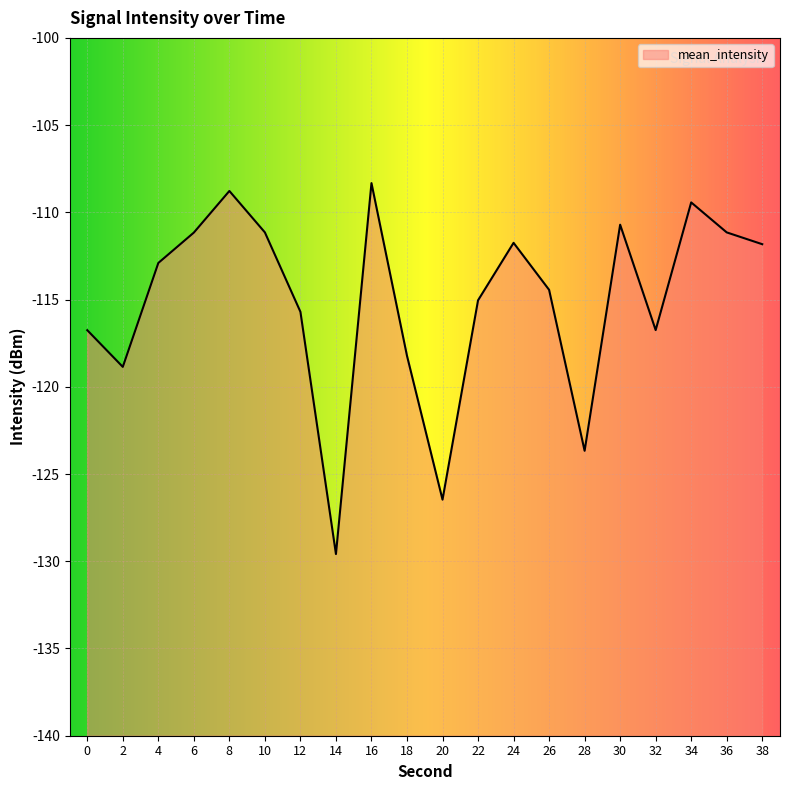

Between 16 and 2, which is larger?

16